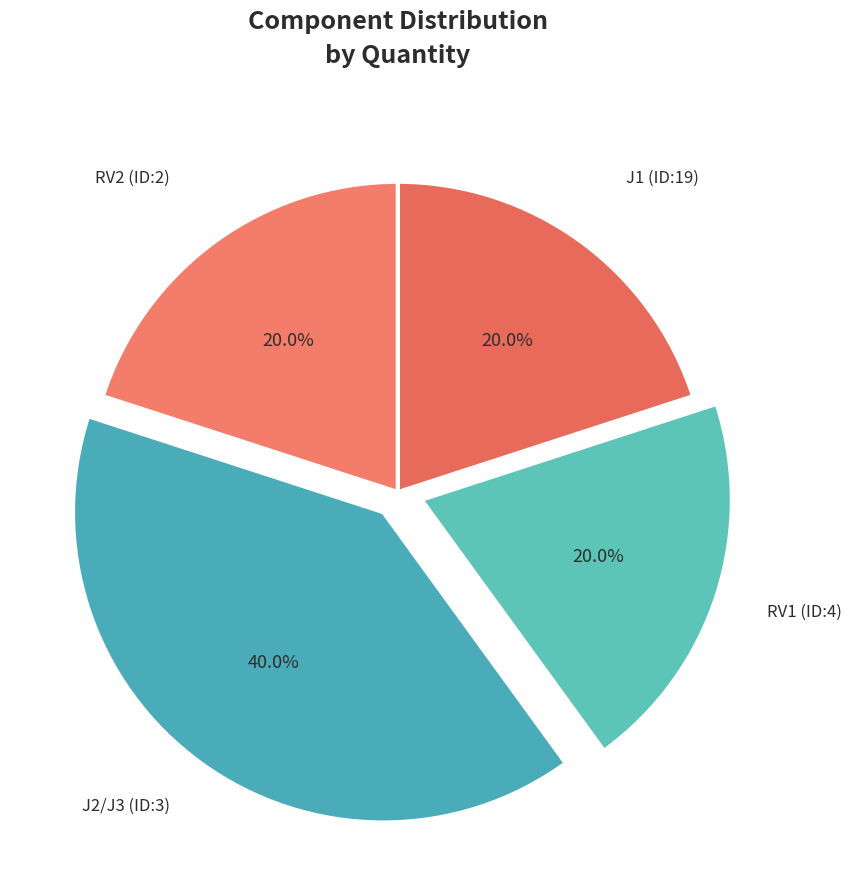

What is the ratio of the value at RV2 (ID:2) to the value at J2/J3 (ID:3)?

0.5